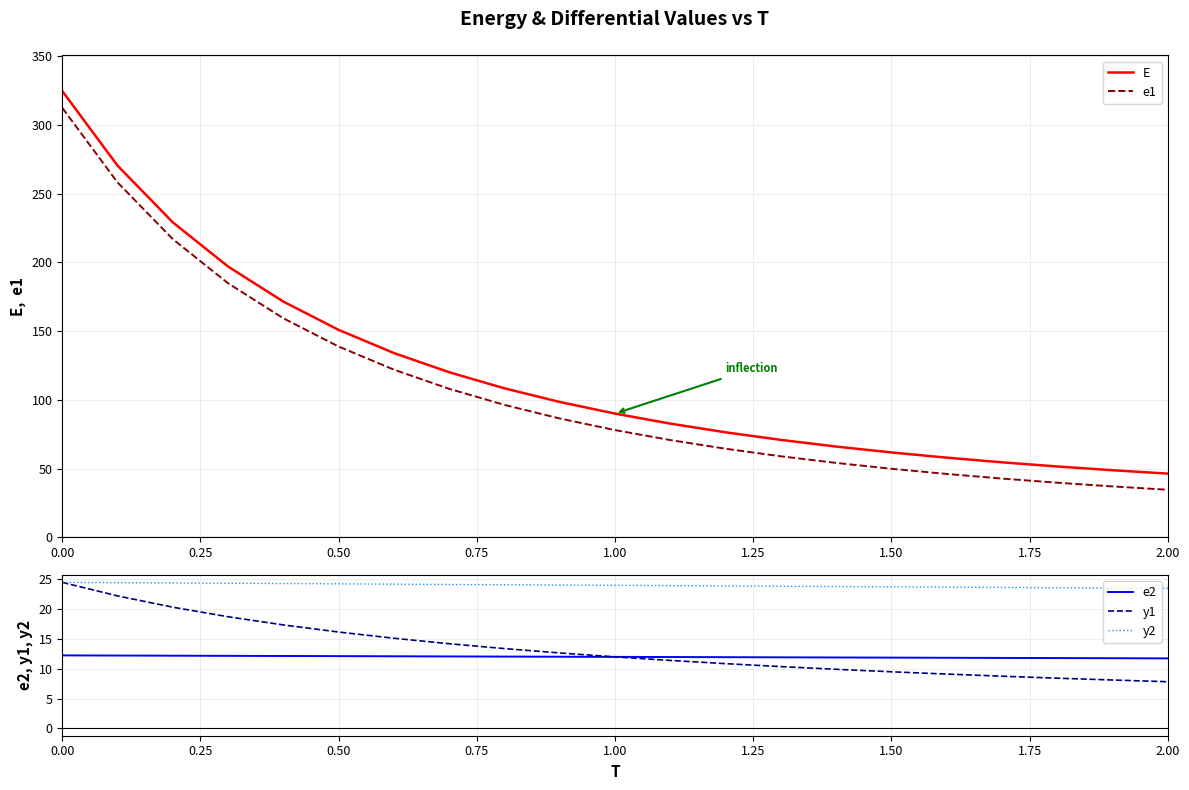

True or false: e2 and e1 intersect in this chart.

False